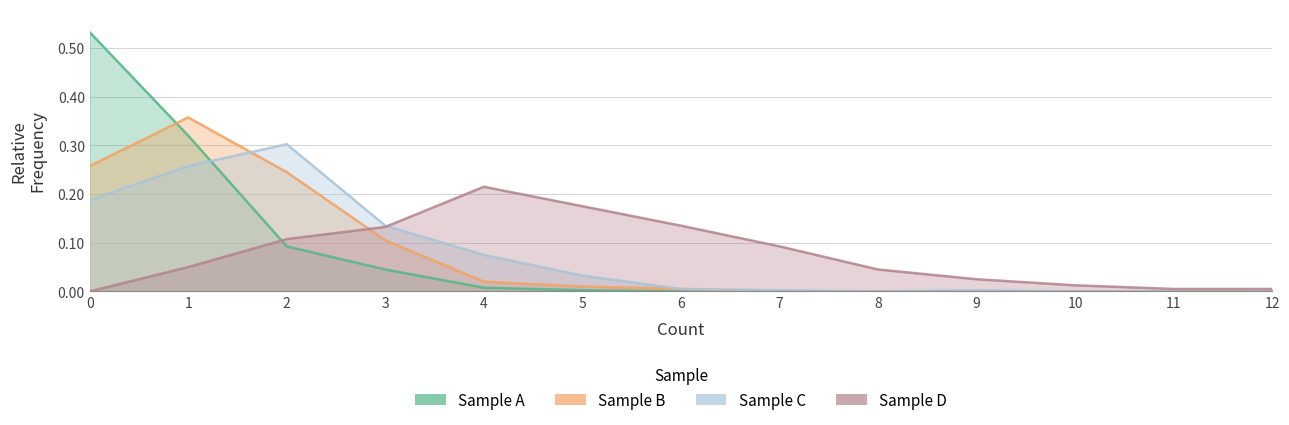

True or false: C has more than 2 interior local peaks.

False